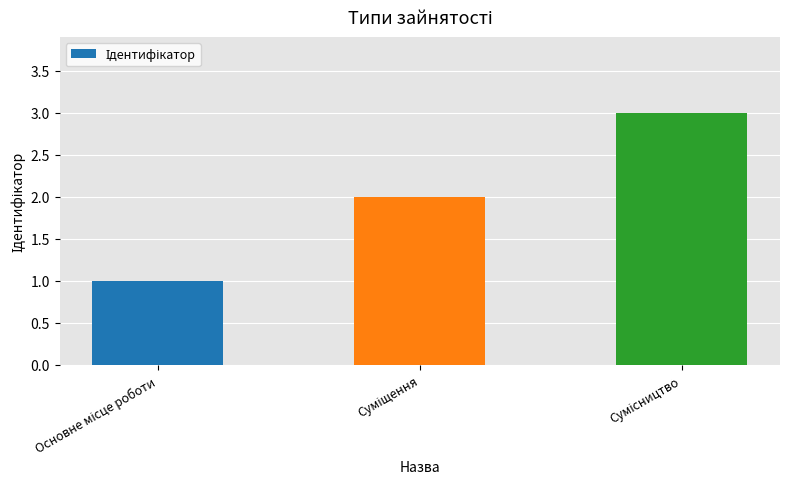

Reading left to right, transcribe all the data shown in this chart.

1	2	3